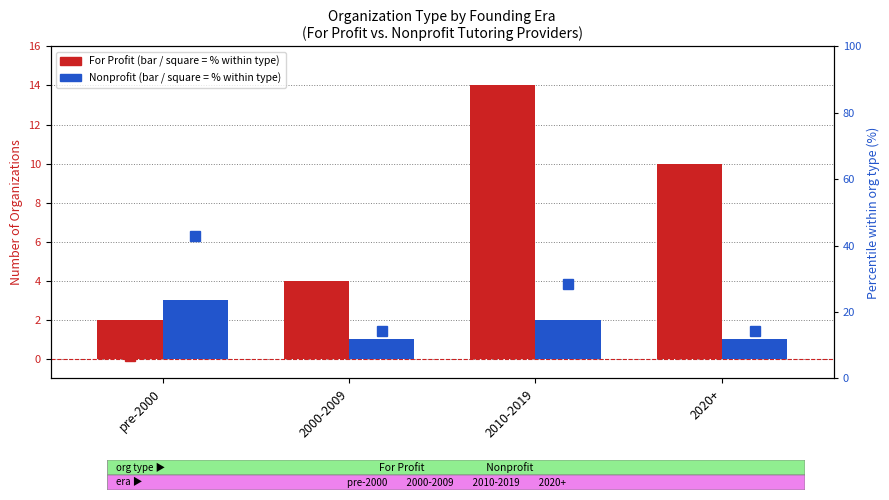

Which series has the largest total across all categories?

For Profit %